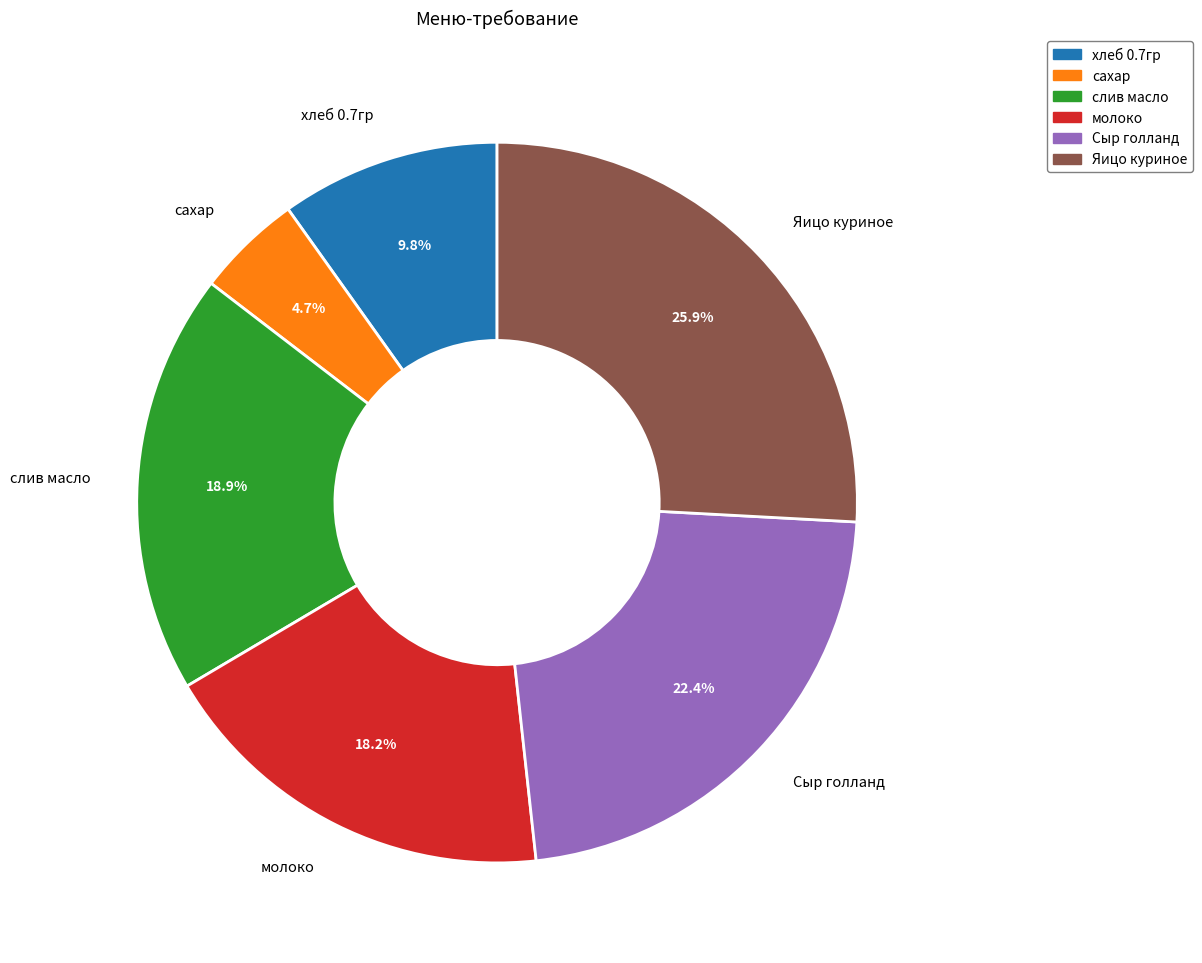

How many slices are in this pie chart?

6